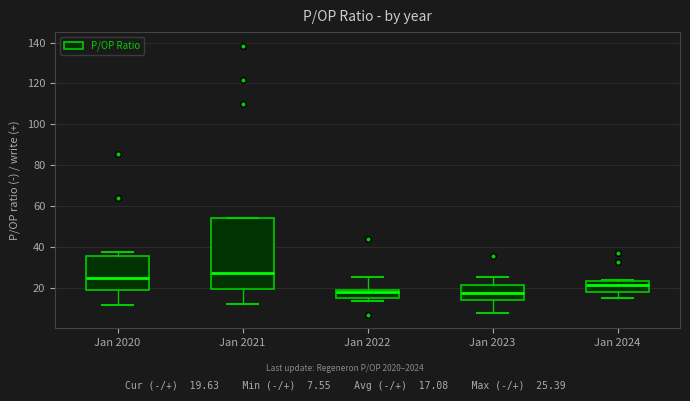

Which box has the highest median line?

Jan 2021